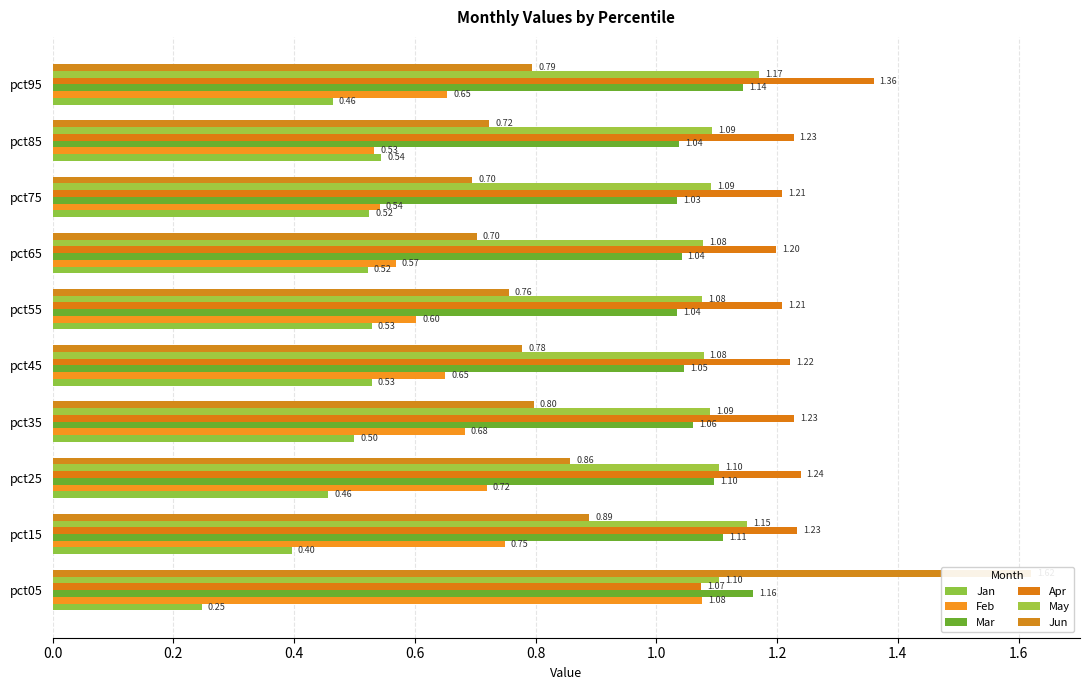

What is the spread (max minus min) of values at pct65?

0.7